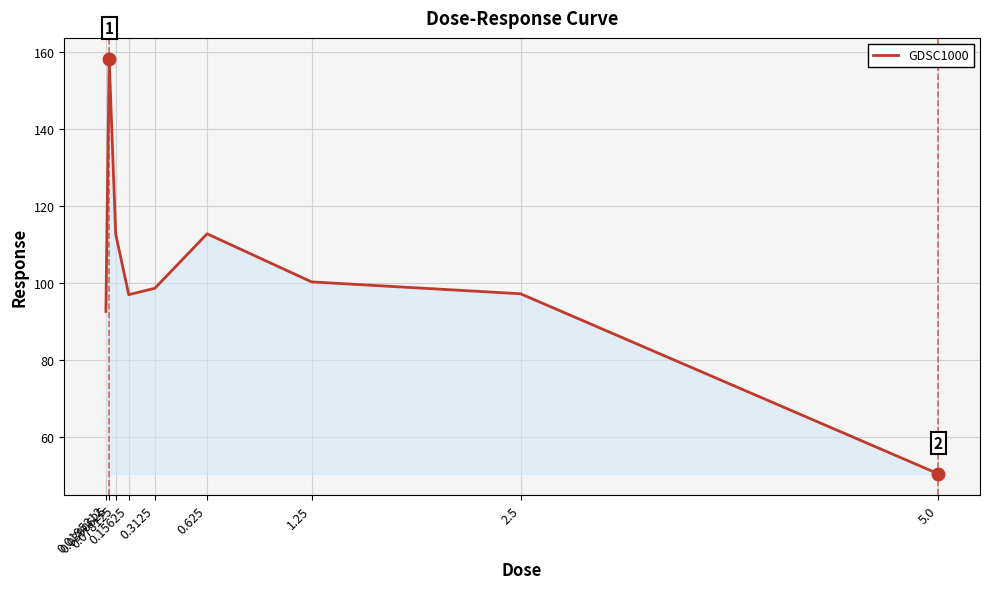

What is the maximum value shown in the chart?

158.3